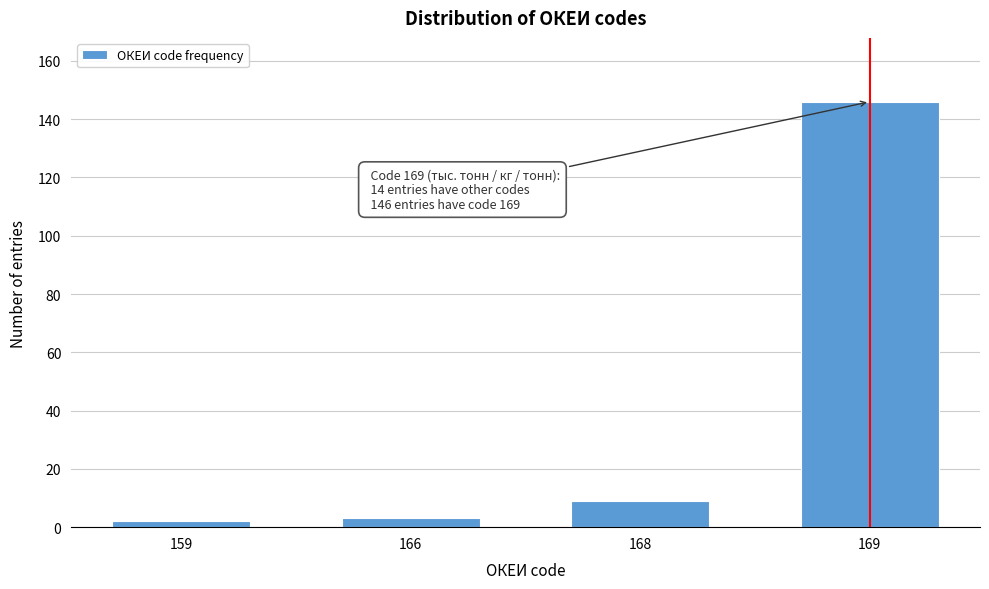

Reading left to right, transcribe all the data shown in this chart.

2	3	9	146